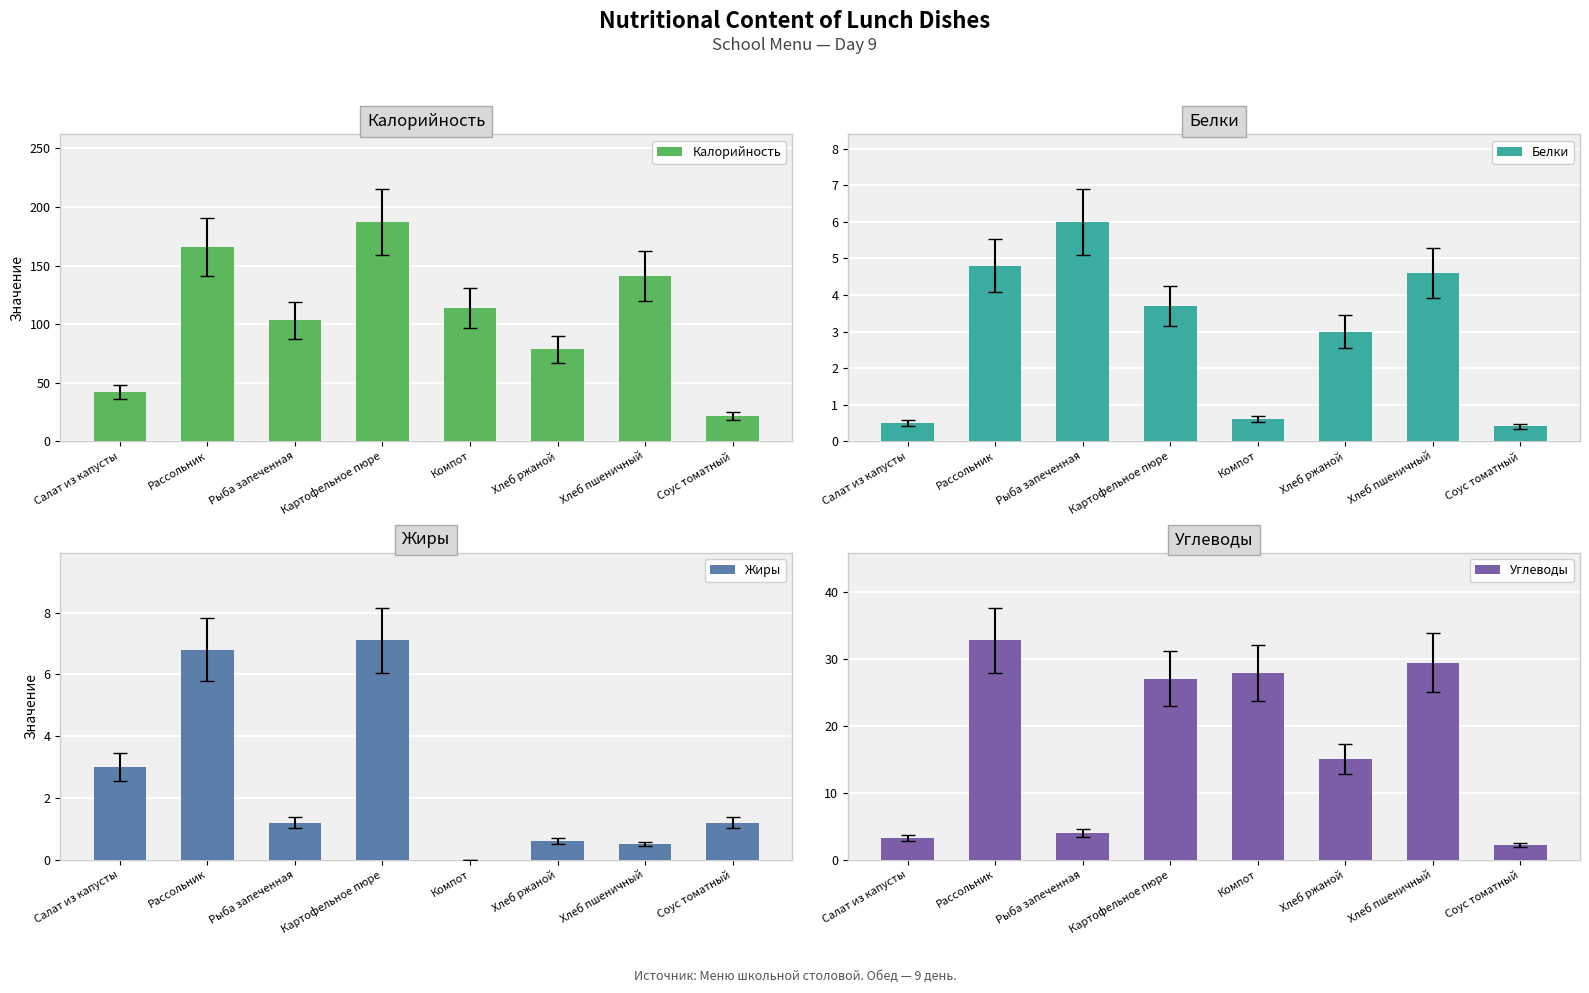

Which series changed the most between Картофельное пюре and Хлеб ржаной?

Калорийность